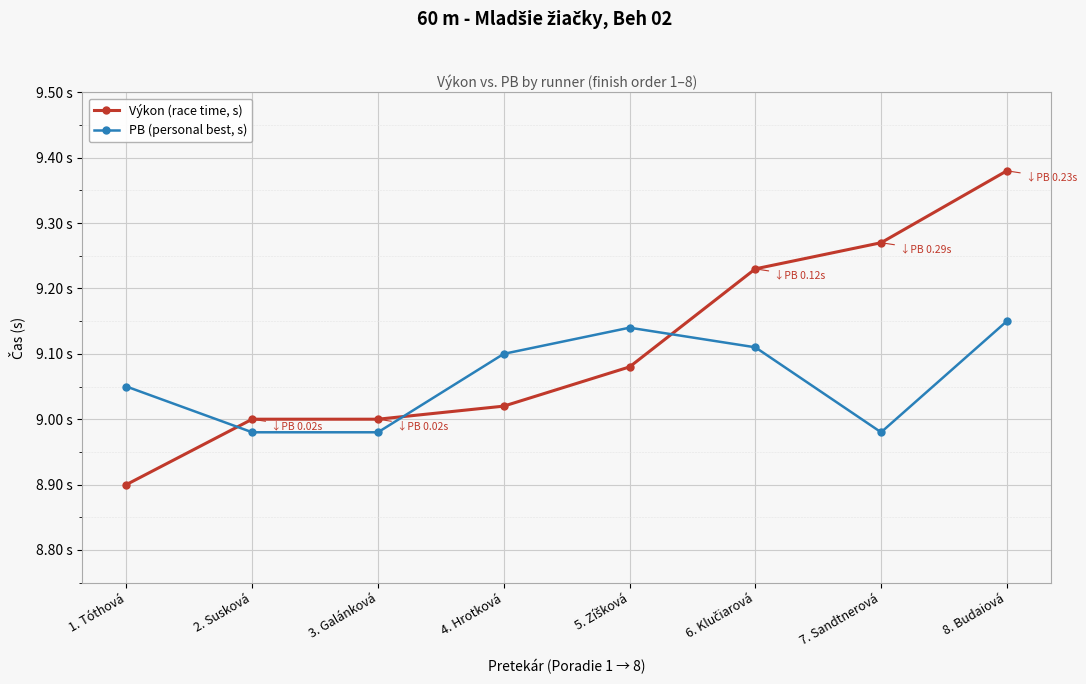

What is the minimum value for PB (personal best, s)?

9.0